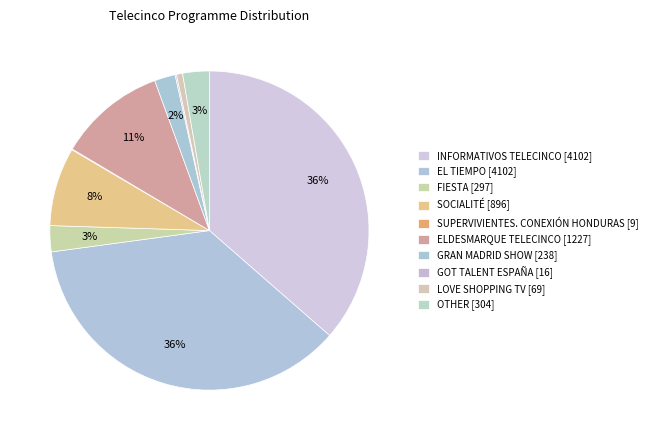

Is there any slice that represents more than half of the pie?

No